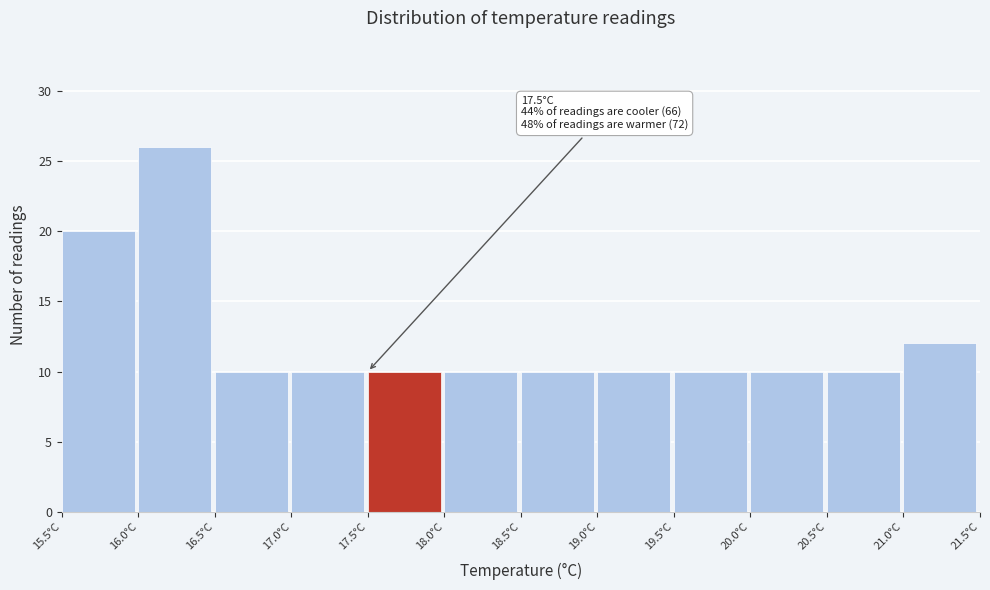

Over which range of the x-axis is the bar tallest?

16.0 to 16.5